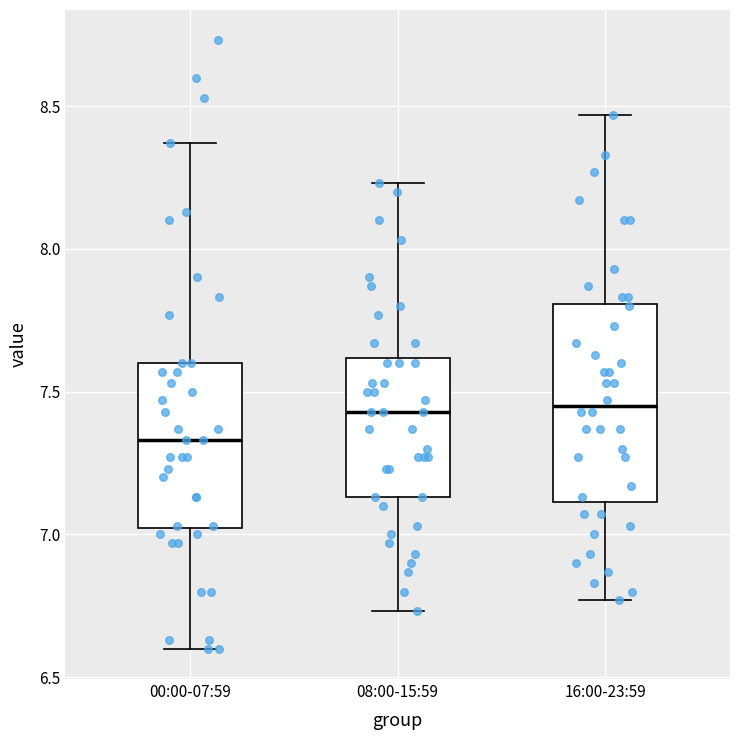

Reading left to right, read every box against the y-axis: the position of its median line, the range the box covers, and the ends of its whiskers. The values are not printed on the chart, so give them approximately, as read against the axis.

00:00-07:59: median 7.35, box 7.00 to 7.60, whiskers 6.60 to 8.35
08:00-15:59: median 7.45, box 7.15 to 7.60, whiskers 6.75 to 8.25
16:00-23:59: median 7.45, box 7.10 to 7.80, whiskers 6.75 to 8.45